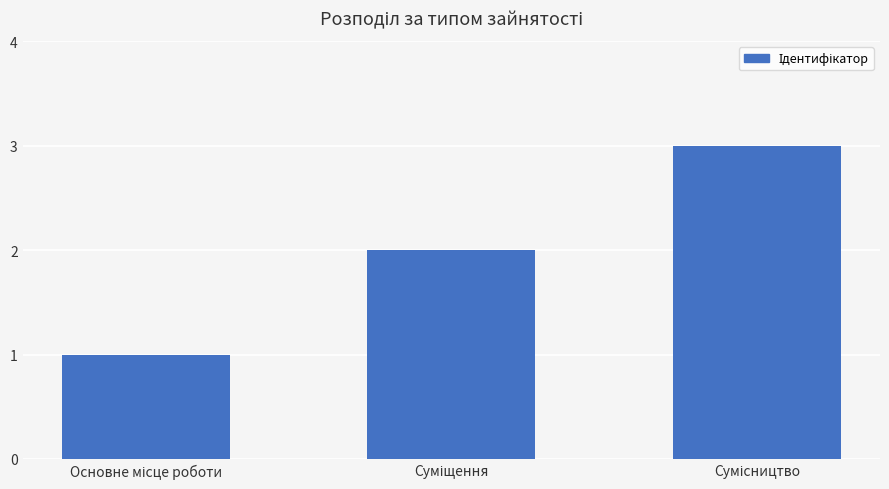

How many bars are there in total?

3